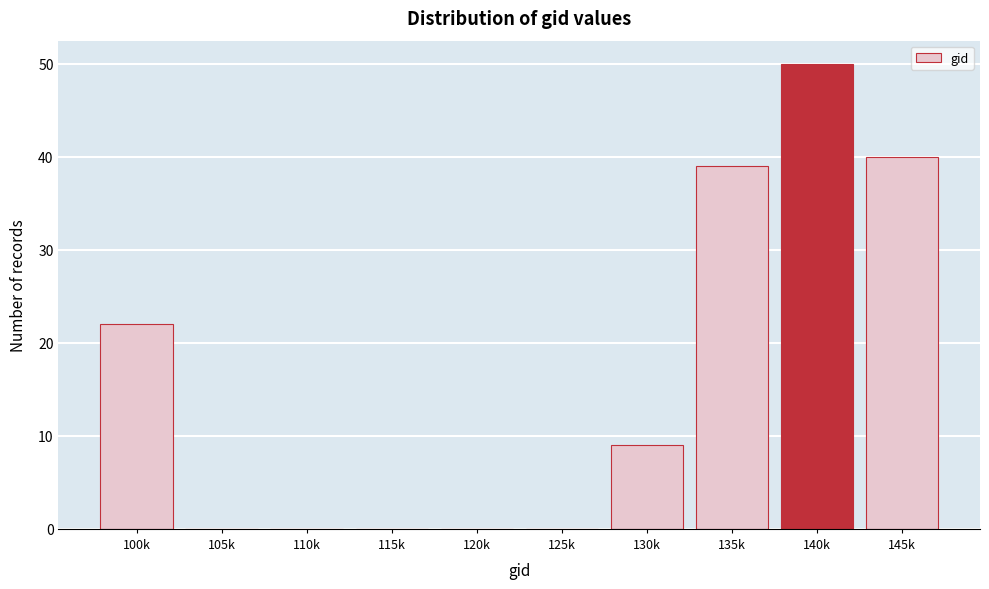

Reading left to right, extract all data points from this chart.

100k=22	105k=0	110k=0	115k=0	120k=0	125k=0	130k=9	135k=39	140k=50	145k=40